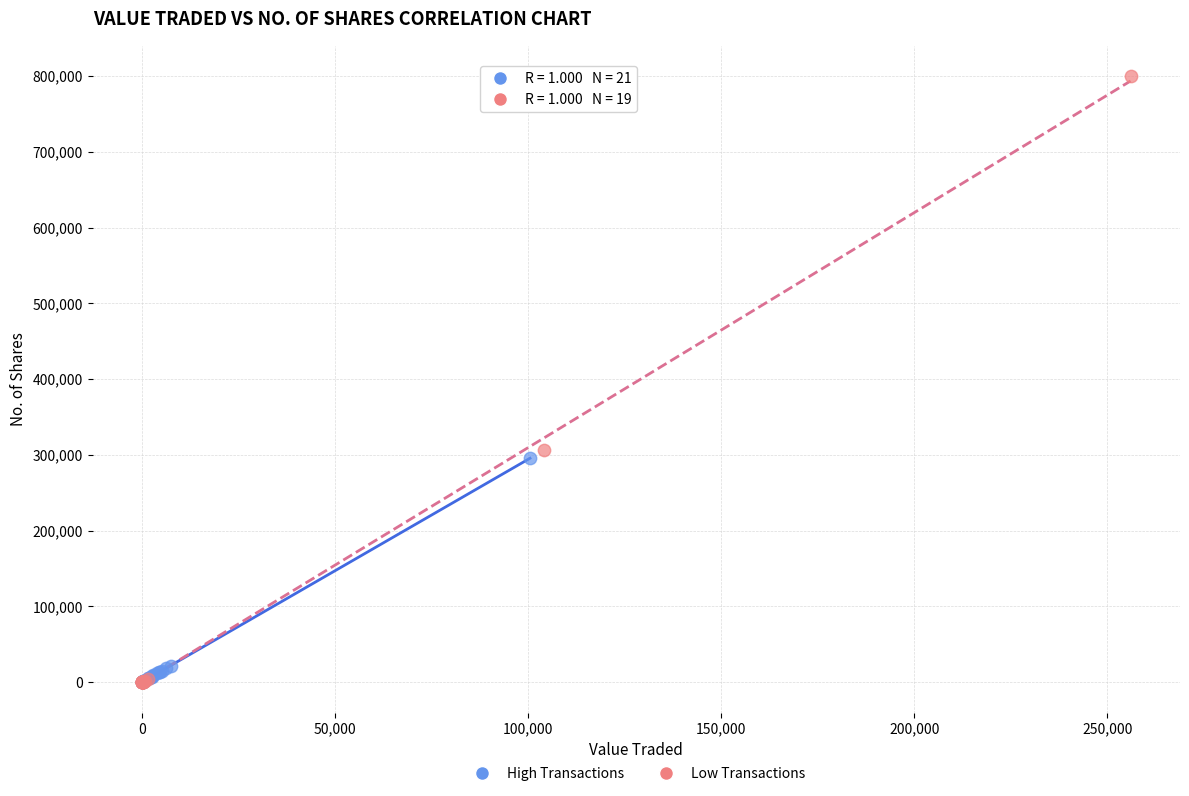

Which series reaches the maximum Y coordinate?

Low Transactions